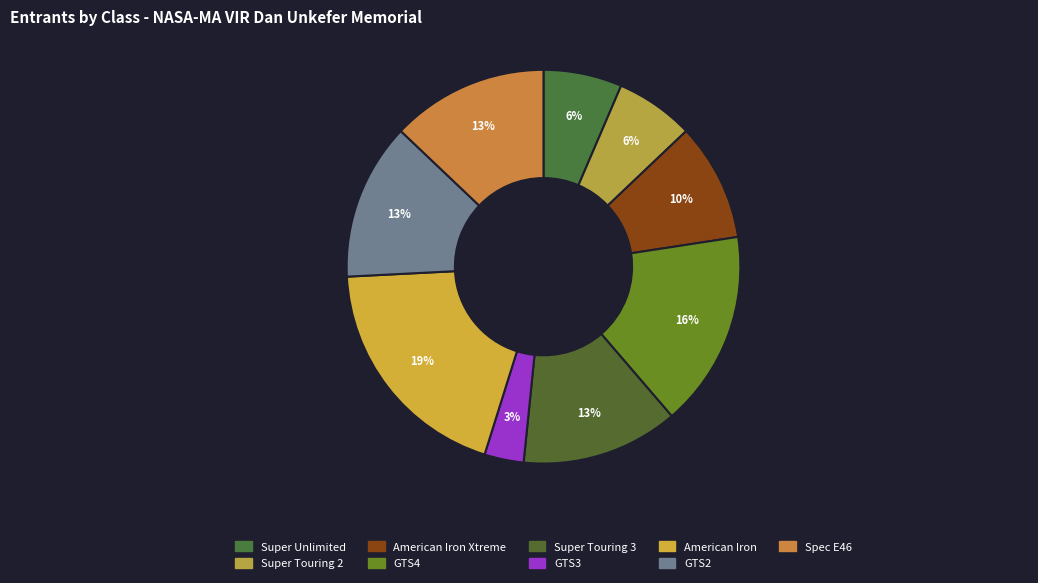

What is the smallest slice in the pie chart?

GTS3